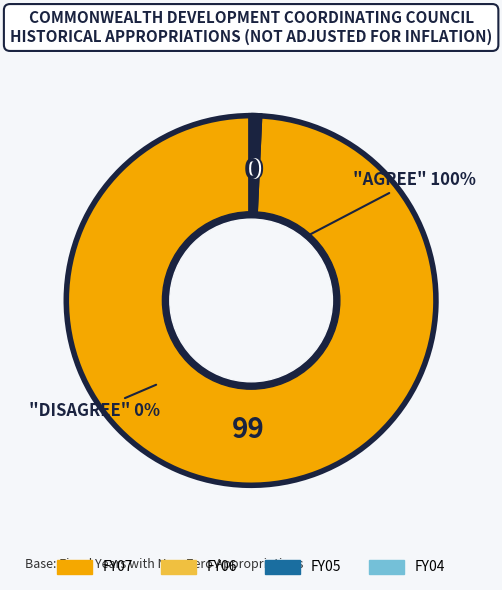

What is the largest slice in the pie chart?

FY07